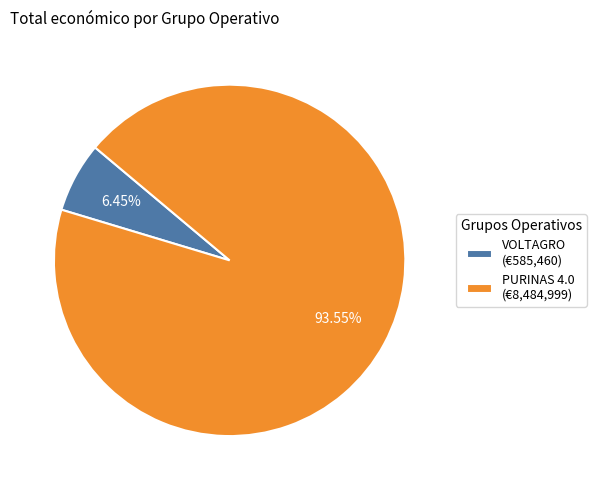

The VOLTAGRO slice represents 1% of the pie. True or false?

False